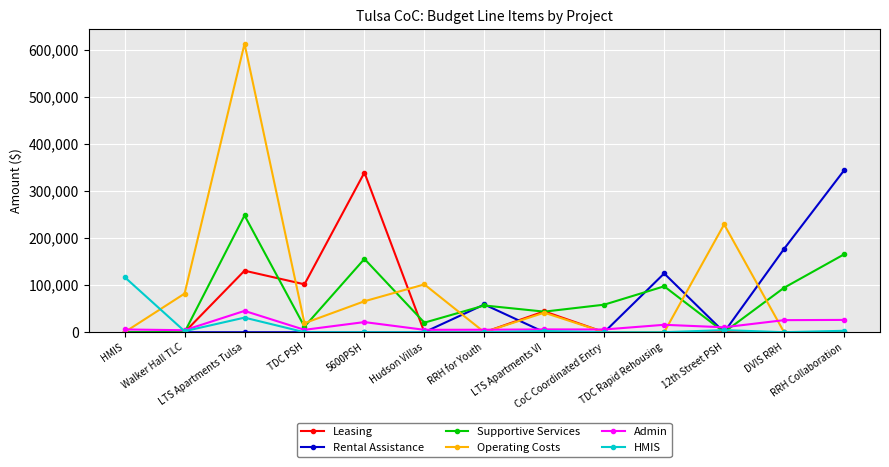

True or false: Supportive Services has more than 1 interior local peaks.

True